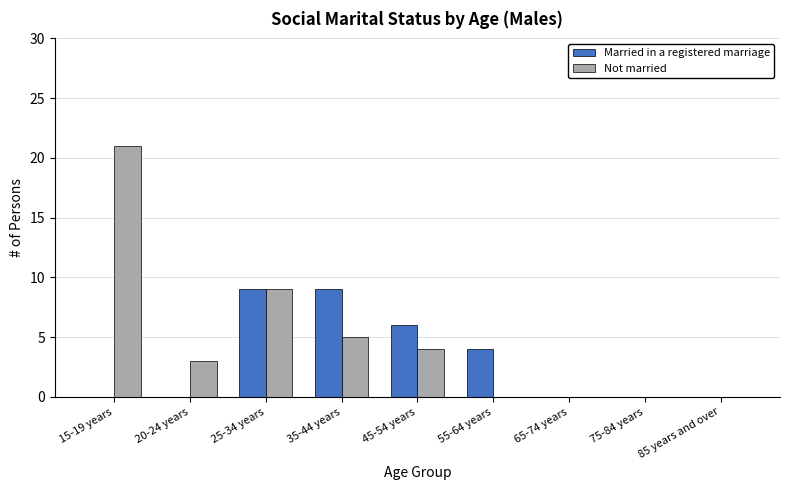

What is the difference between the Married in a registered marriage values at 15-19 years and 45-54 years?

6